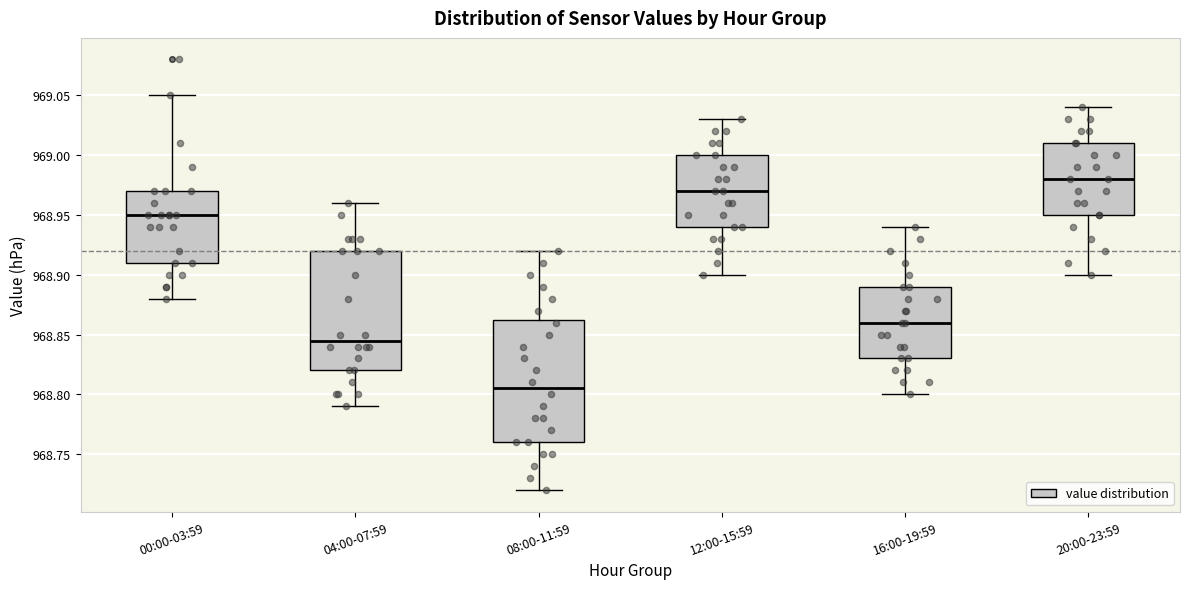

Reading left to right, read every box against the y-axis: the position of its median line, the range the box covers, and the ends of its whiskers. The values are not printed on the chart, so give them approximately, as read against the axis.

00:00-03:59: median 968.950, box 968.910 to 968.970, whiskers 968.880 to 969.050
04:00-07:59: median 968.845, box 968.820 to 968.920, whiskers 968.790 to 968.960
08:00-11:59: median 968.805, box 968.760 to 968.865, whiskers 968.720 to 968.920
12:00-15:59: median 968.970, box 968.940 to 969.000, whiskers 968.900 to 969.030
16:00-19:59: median 968.860, box 968.830 to 968.890, whiskers 968.800 to 968.940
20:00-23:59: median 968.980, box 968.950 to 969.010, whiskers 968.900 to 969.040